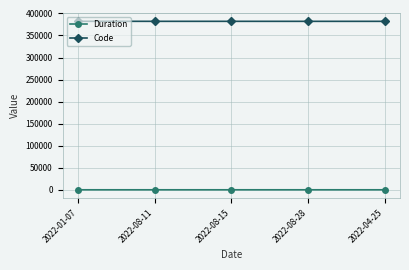

How many series are shown in this chart?

2